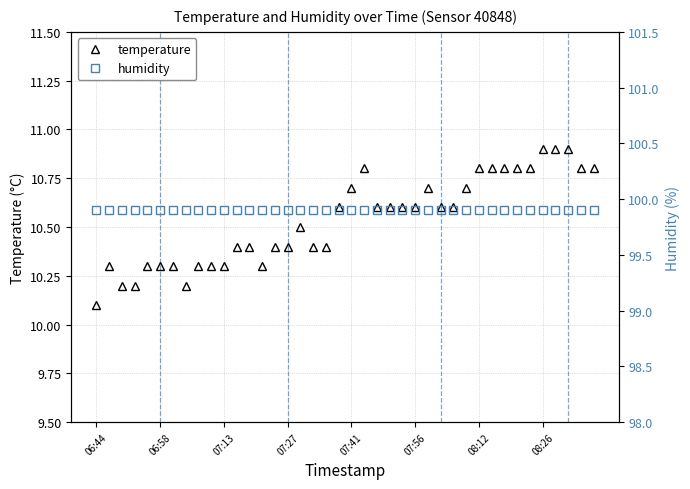

The humidity series shows 99.9 at 06:44. True or false?

True